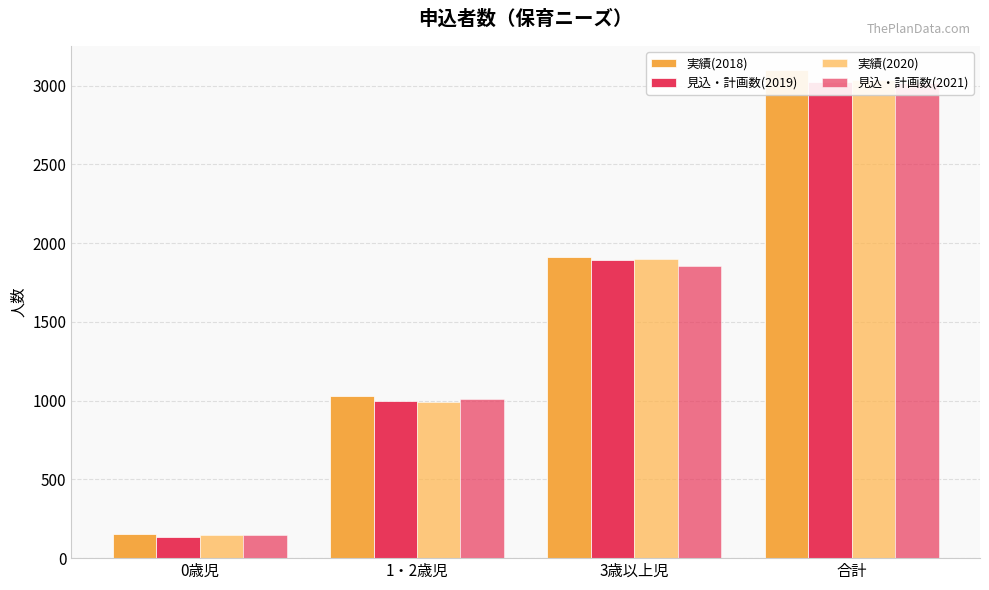

Rank the series at 0歳児 from highest to lowest value.

実績(2018), 見込・計画数(2021), 実績(2020), 見込・計画数(2019)